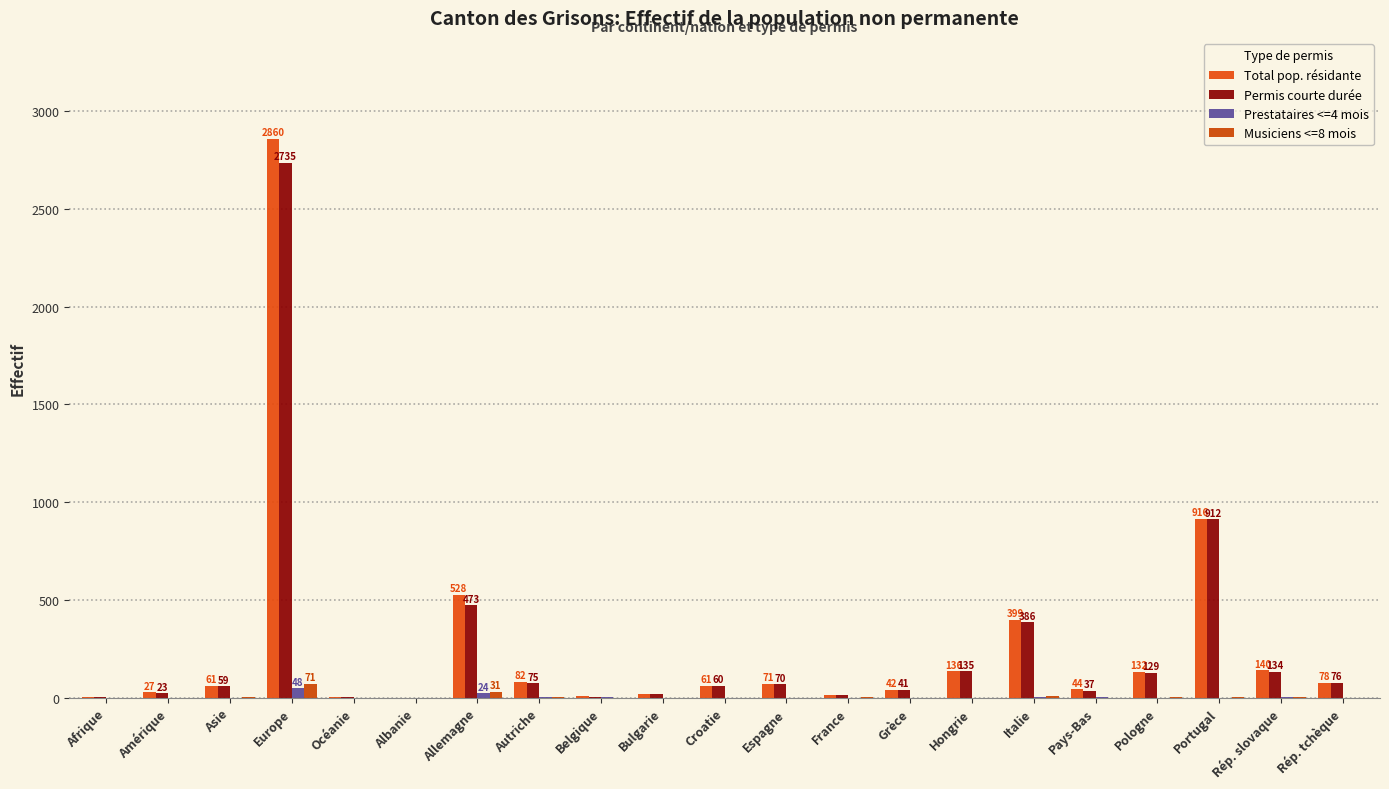

List the labels in order of Prestataires <=4 mois value, largest first.

Europe, Allemagne, Italie, Pays-Bas, Autriche, Rép. slovaque, Belgique, Croatie, France, Rép. tchèque, Afrique, Amérique, Asie, Océanie, Albanie, Bulgarie, Espagne, Grèce, Hongrie, Pologne, Portugal